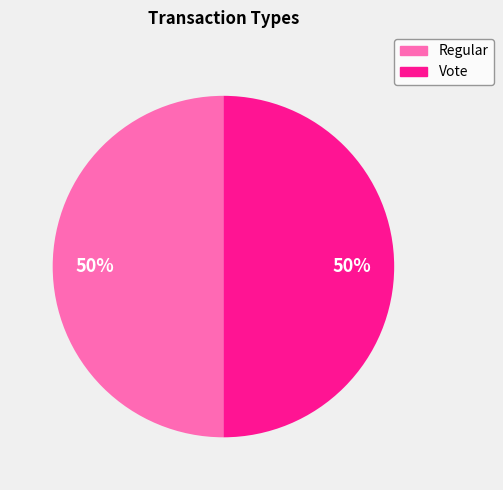

Approximately how many times larger is the value at Vote compared to Regular?

1.0